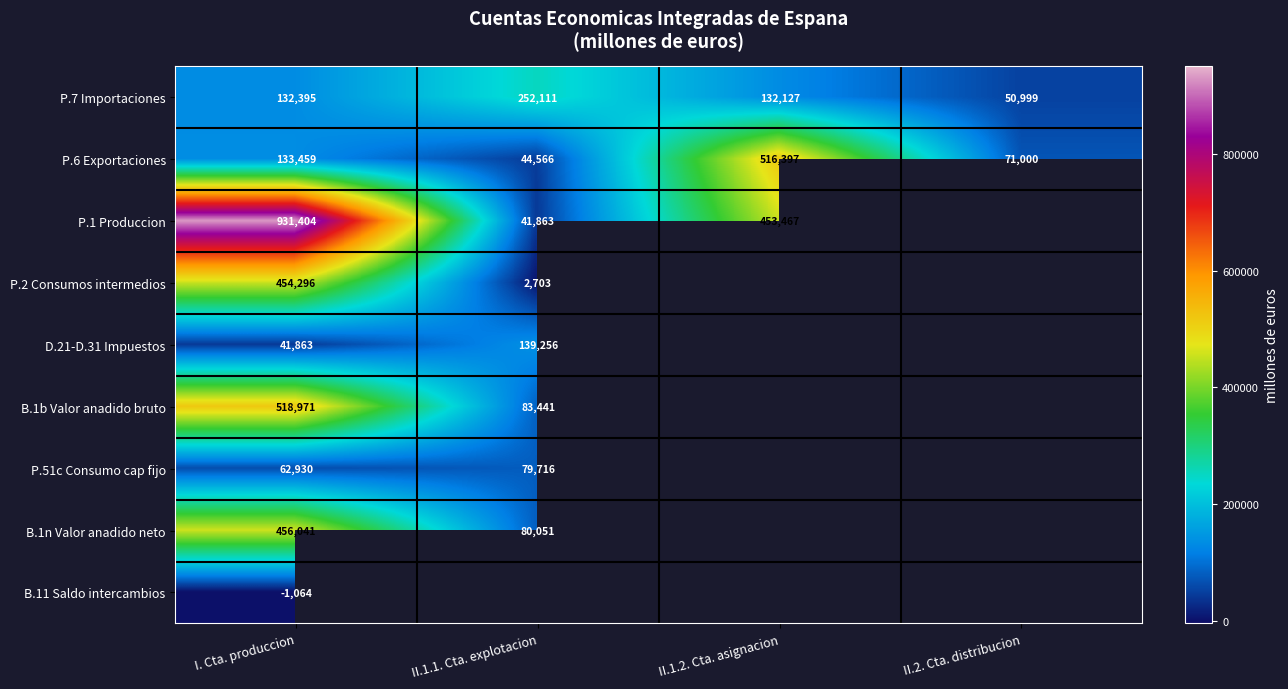

How many data points does each series have?

4